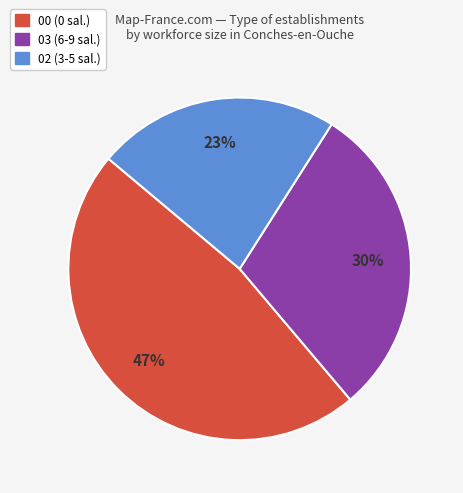

To the nearest percent, what is the difference between the largest and smallest slice percentages?

24%